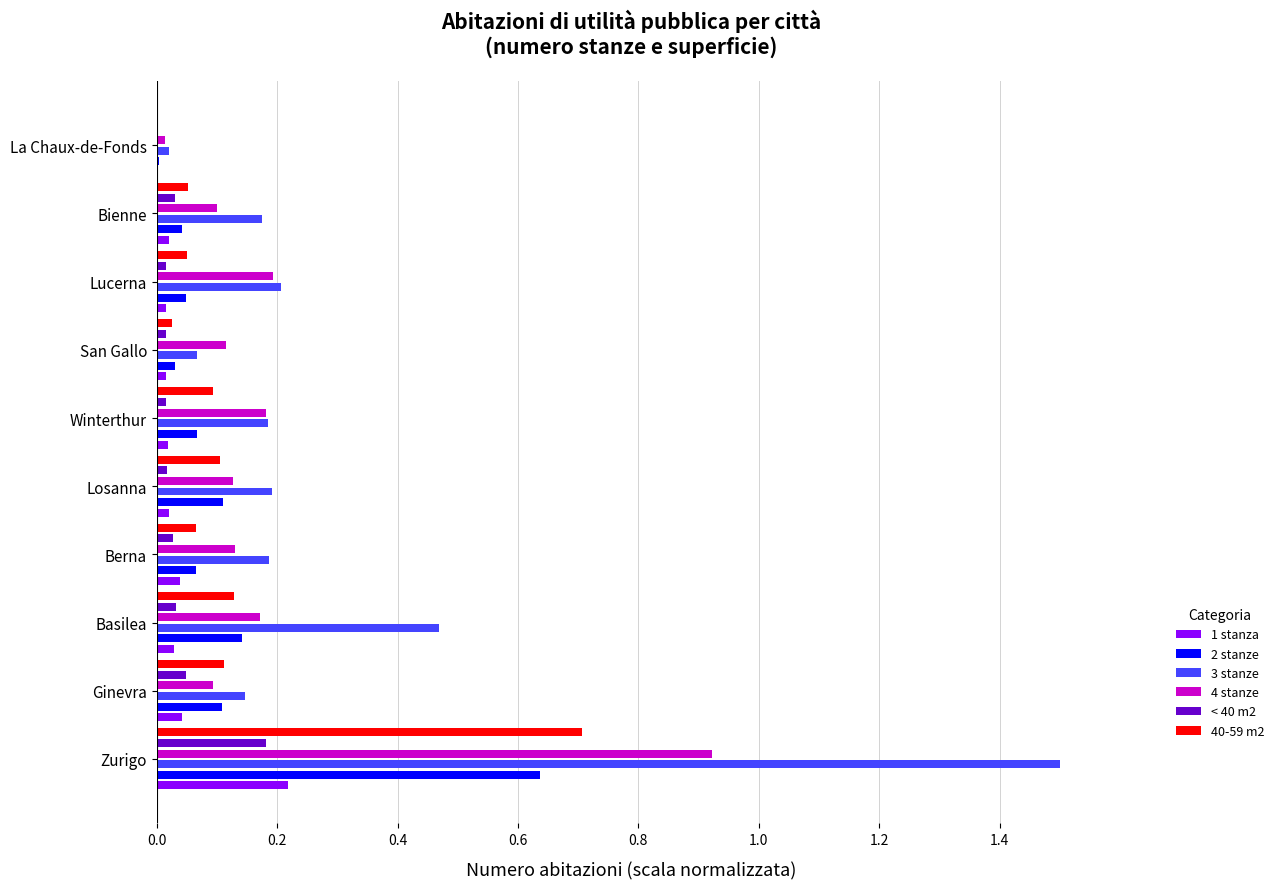

Which series has the largest total across all categories?

3 stanze